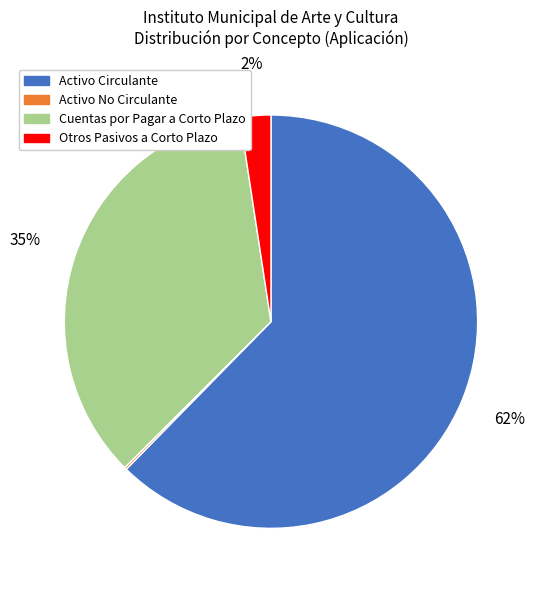

Approximately how many times larger is the value at Activo Circulante compared to Cuentas por Pagar a Corto Plazo?

1.8